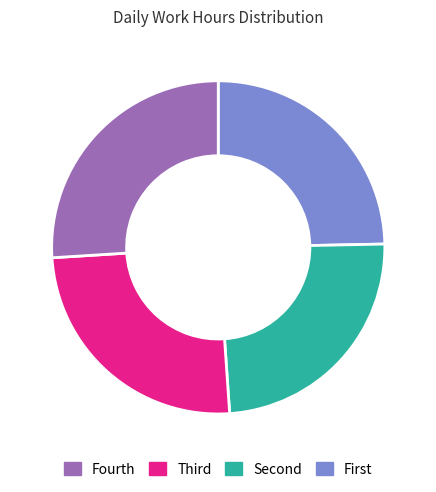

Does any single category account for the majority?

No